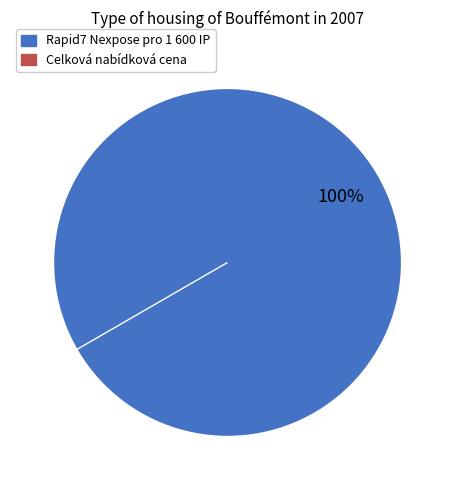

To the nearest percent, what is the combined percentage of Rapid7 Nexpose pro 1 600 IP and Celková nabídková cena?

100%